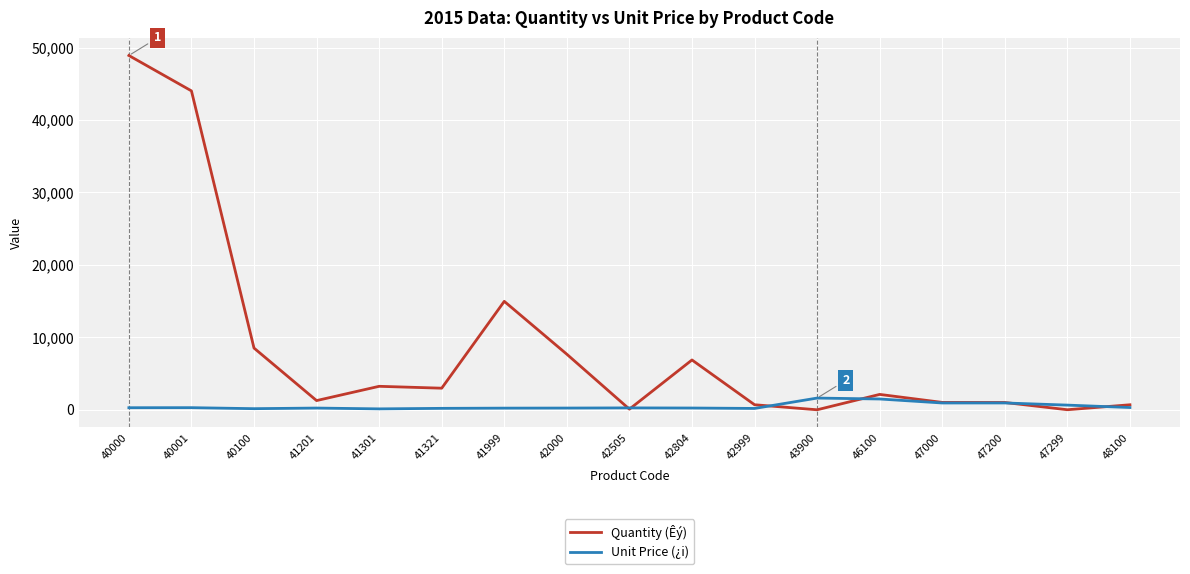

Which label corresponds to the largest value in the chart?

40000